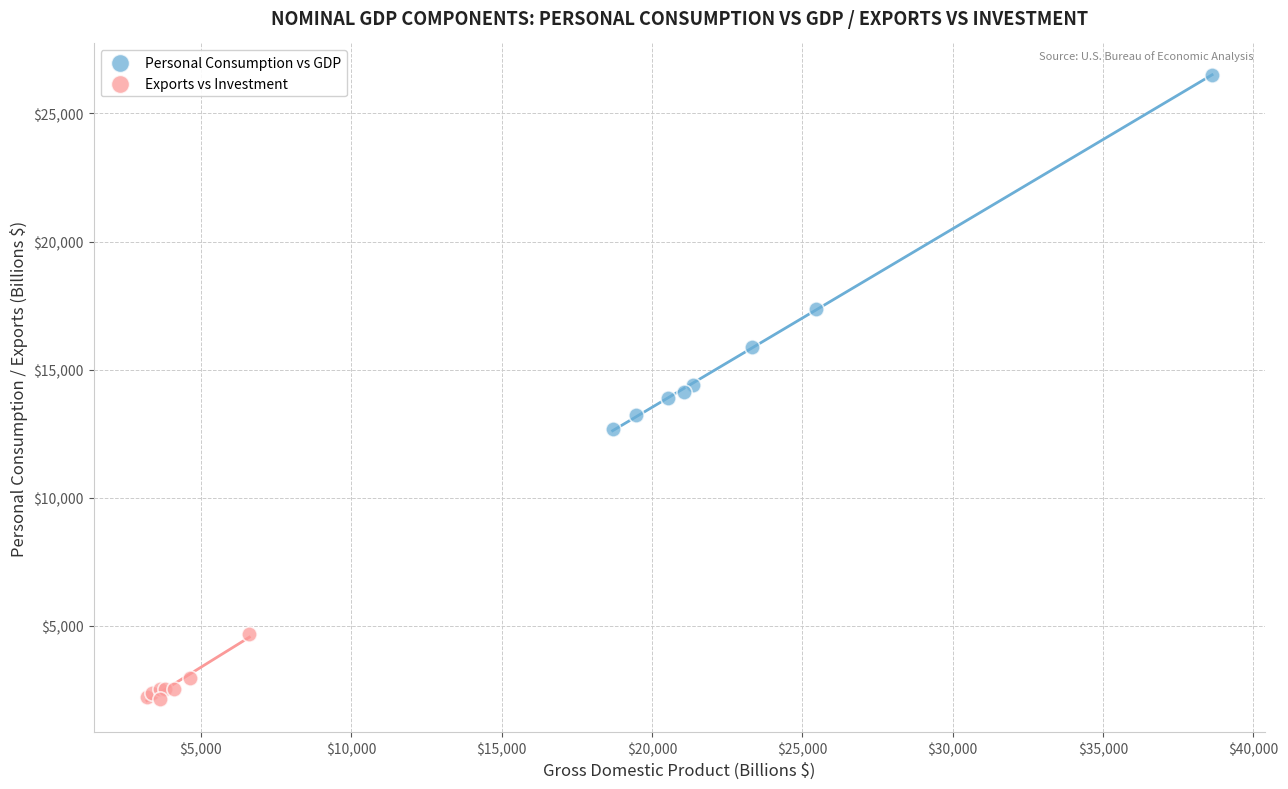

Which series has the widest spread of Y values?

Personal Consumption vs GDP